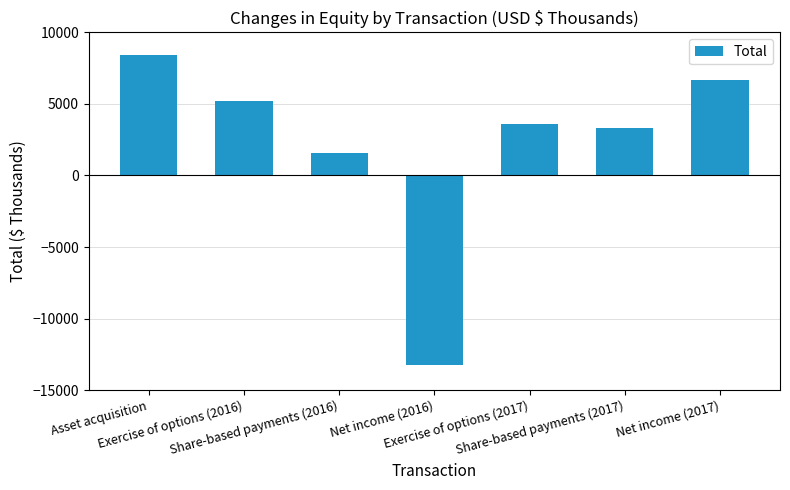

Reading right to left, what are all the values shown in this chart?

6647	3326	3572	-13216	1602	5235	8395